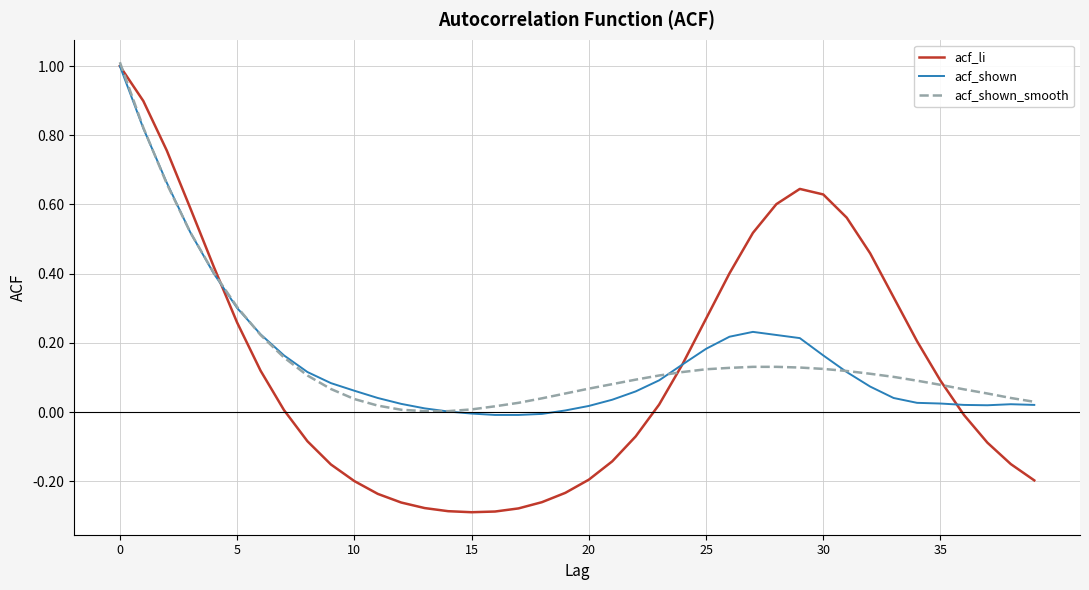

What is the maximum value shown in the chart?

1.0